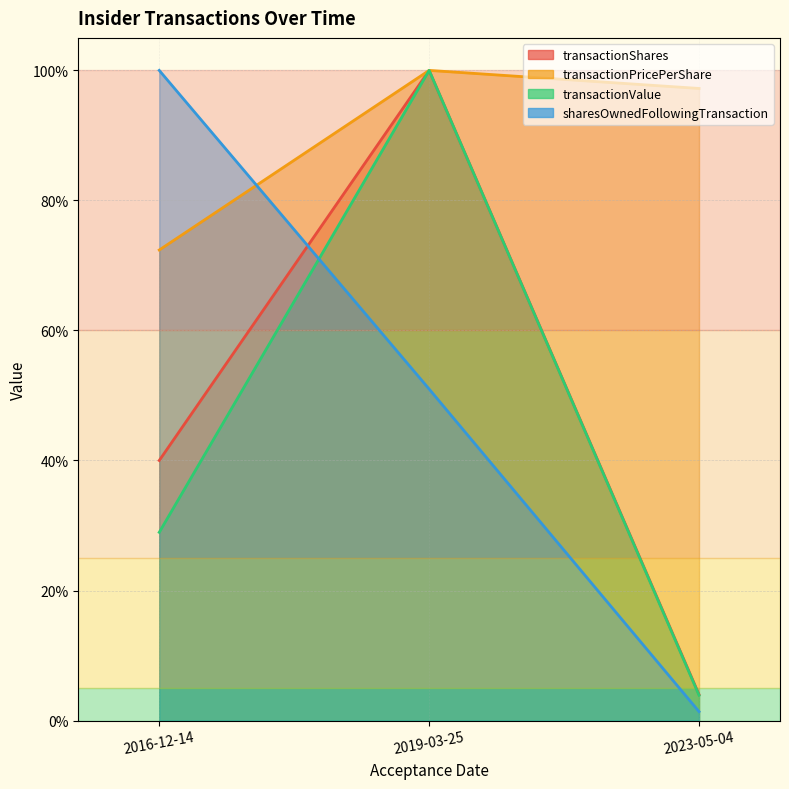

Reading left to right, transcribe all the data shown in this chart.

transactionShares: 40.0	100.0	4.0
transactionPricePerShare: 72.4	100.0	97.2
transactionValue: 28.9	100.0	3.9
sharesOwnedFollowingTransaction: 100.0	51.0	1.4